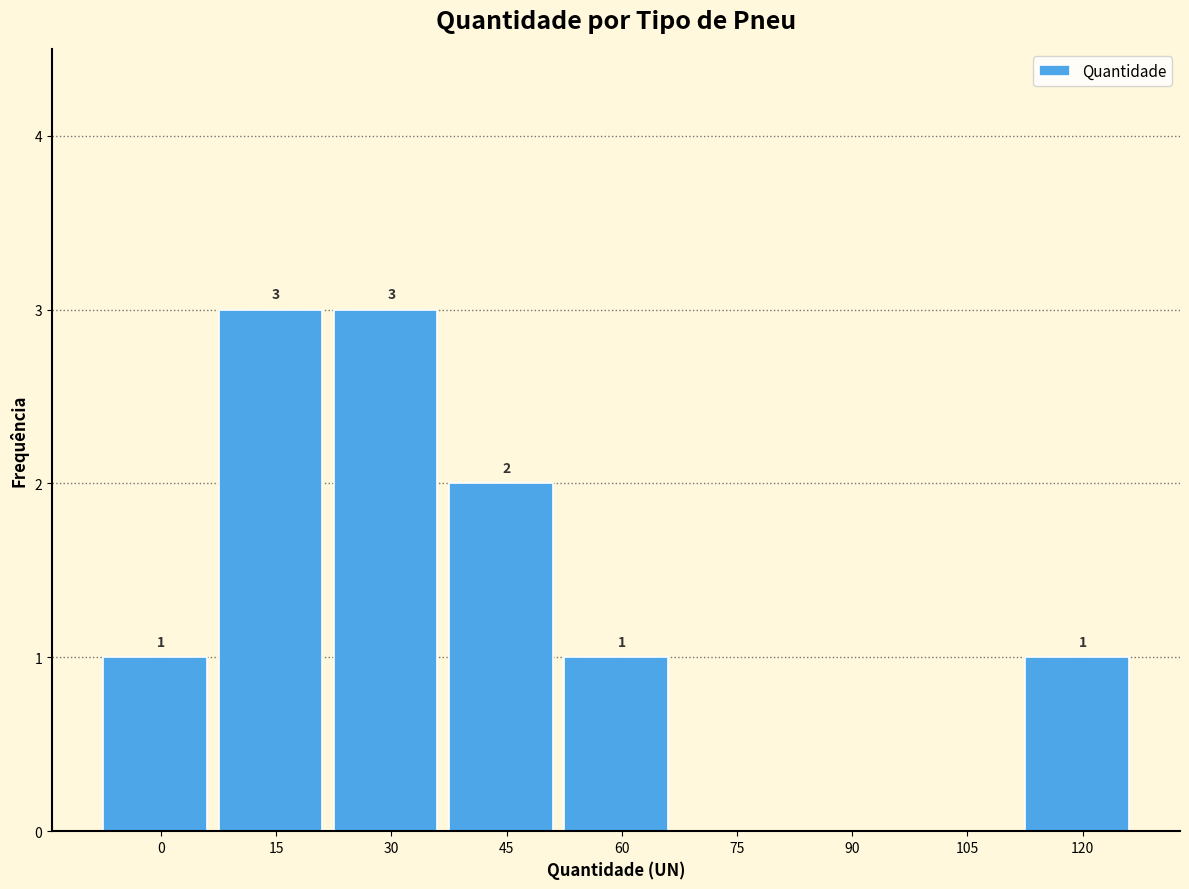

Reading left to right, what are all the values shown in this chart?

0=1	15=3	30=3	45=2	60=1	75=0	90=0	105=0	120=1